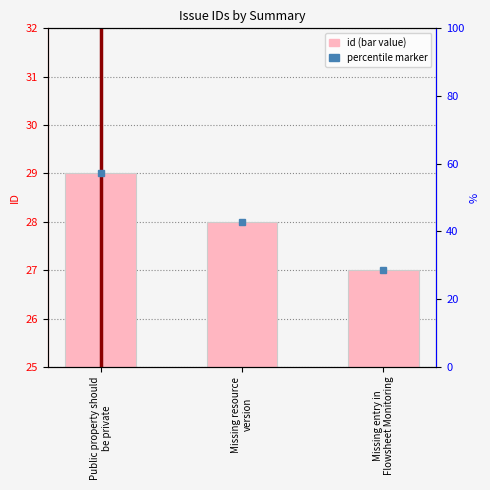

How many data points are less than 28?

1